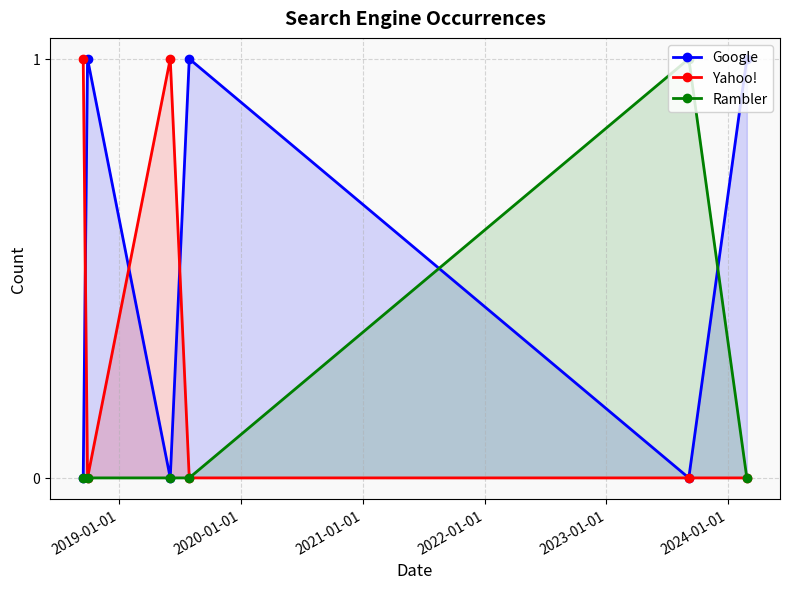

True or false: Google has more than 2 interior local peaks.

False